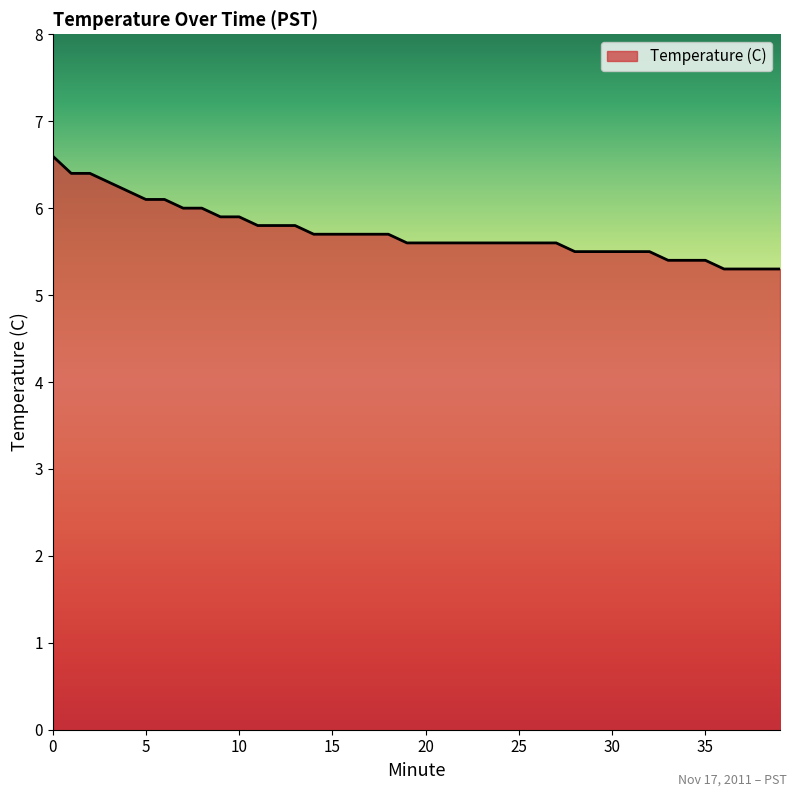

What is the difference between the maximum and minimum values?

1.3